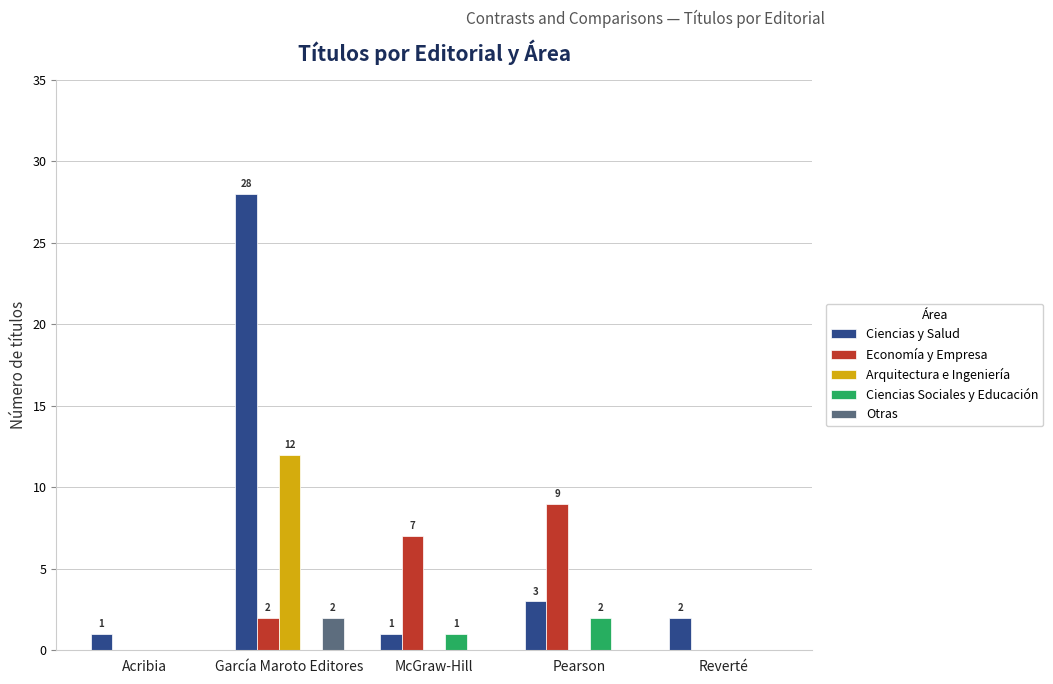

What is the sum of all Arquitectura e Ingeniería values?

12